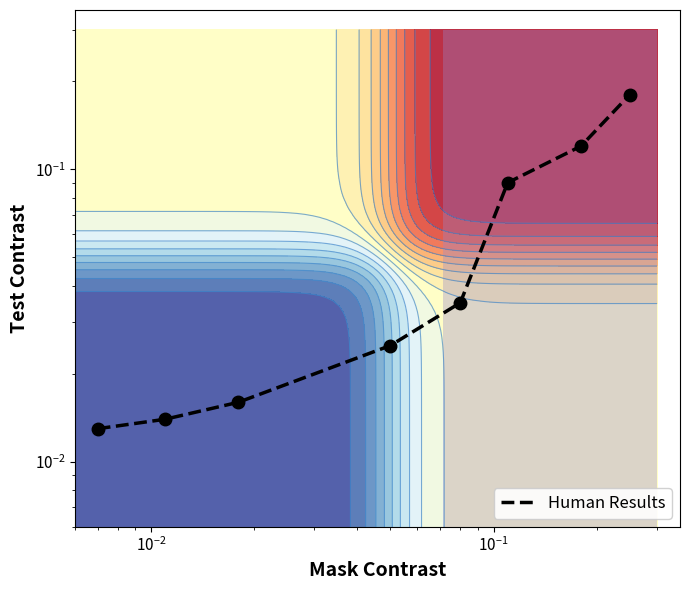

Reading left to right, extract all data points from this chart.

0.0	0.0	0.0	0.0	0.0	0.1	0.1	0.2